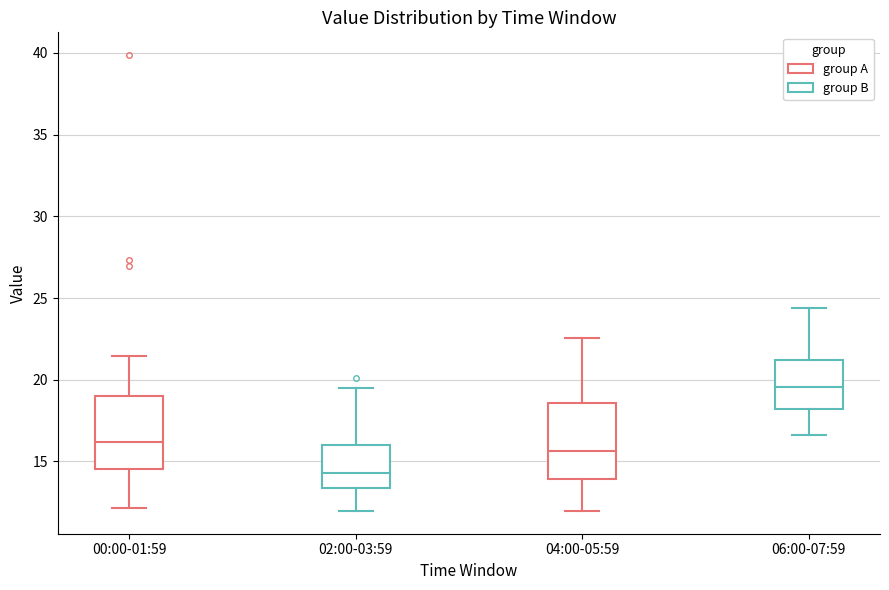

Where is the lower edge of the box for 06:00-07:59 on the y-axis? The values are not printed on the chart, so give them approximately, as read against the axis.

18.0